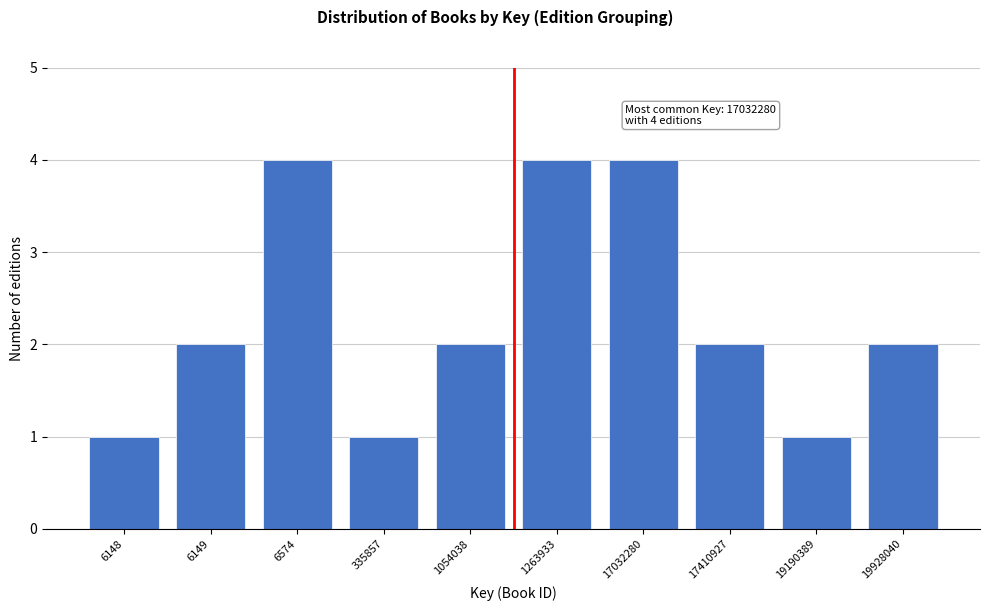

Reading left to right, transcribe all the data shown in this chart.

1	2	4	1	2	4	4	2	1	2